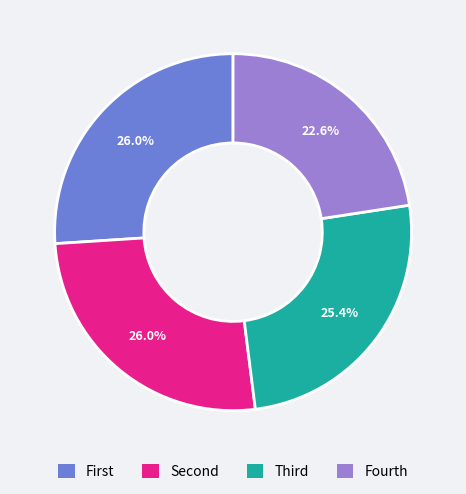

Does any single category account for the majority?

No